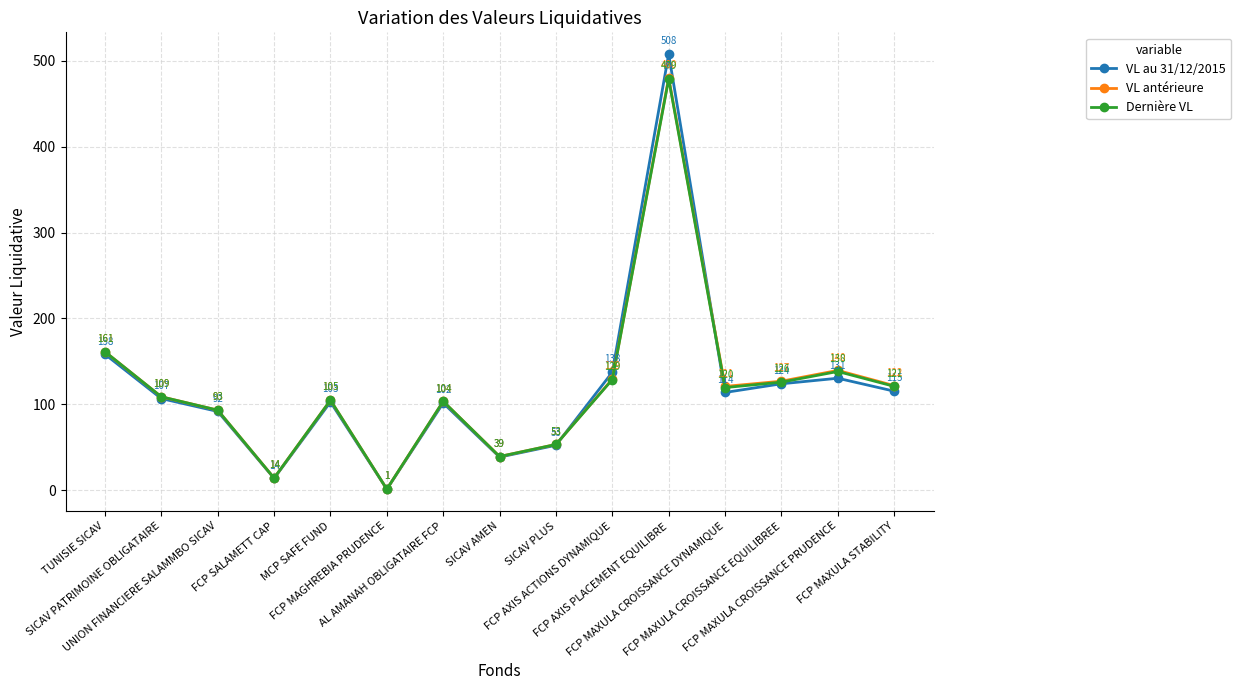

After their last crossing, which series has the higher values: VL antérieure or VL au 31/12/2015?

VL antérieure